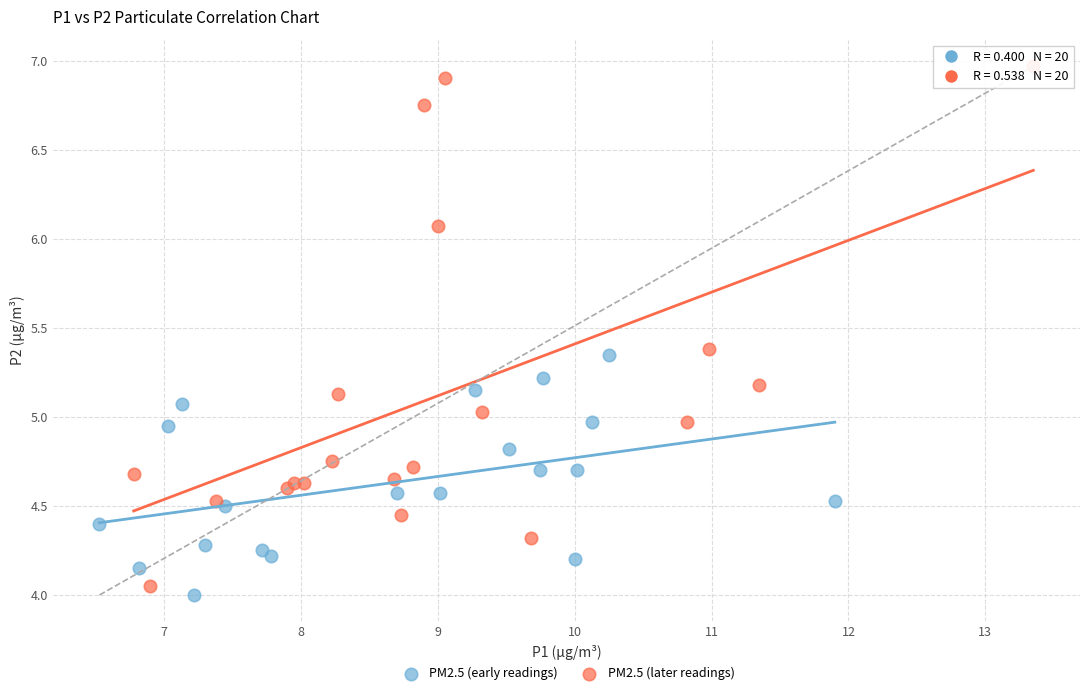

Which series reaches the maximum Y coordinate?

PM2.5 (later readings)